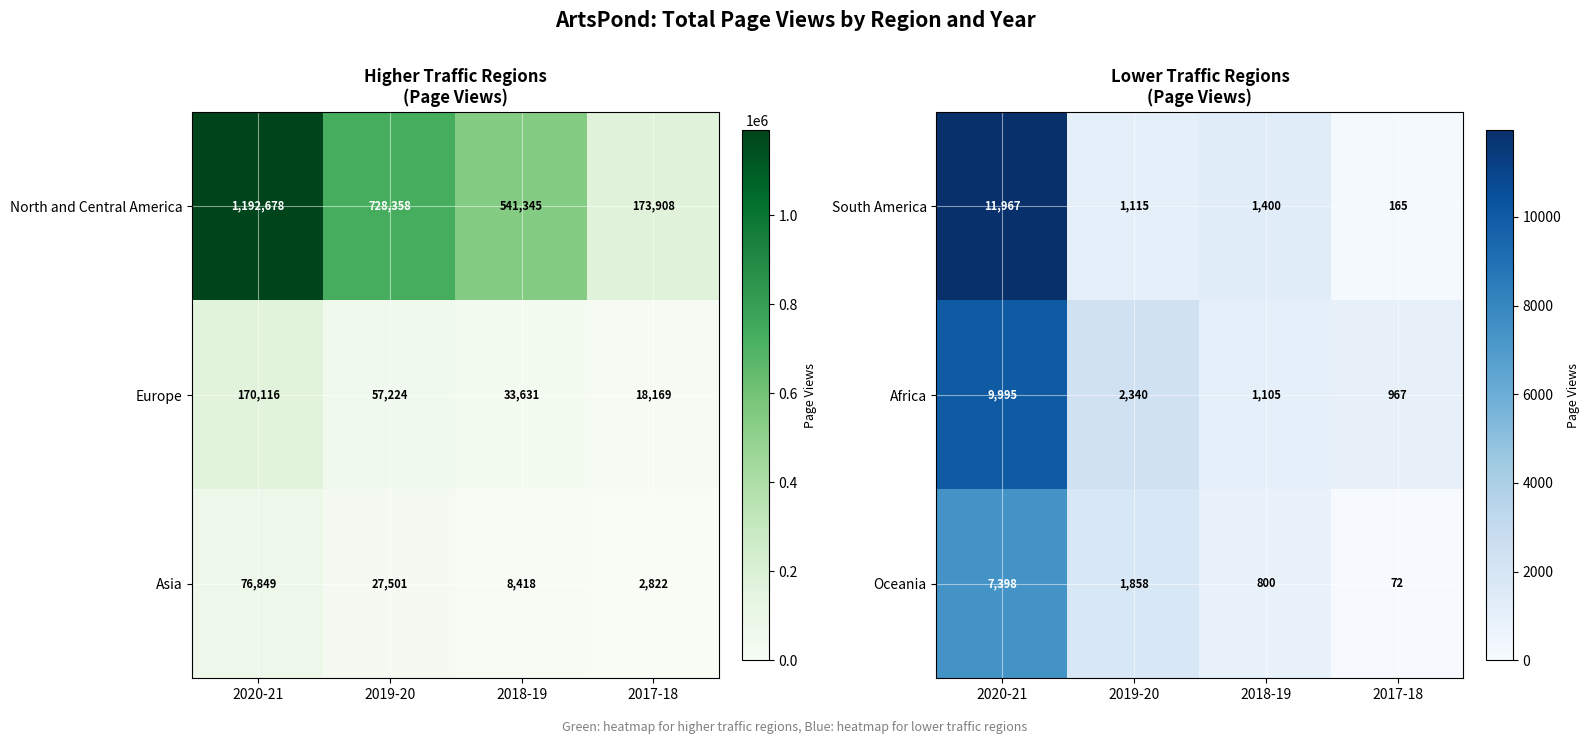

Rank the categories by South America value from lowest to highest.

2017-18, 2019-20, 2018-19, 2020-21